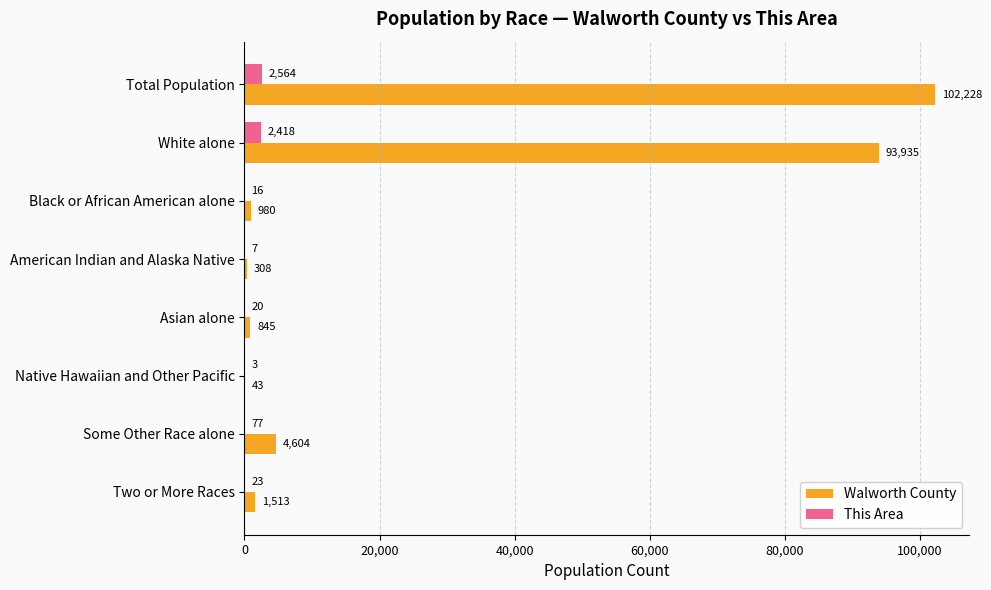

At which category is the sum across all series the highest?

Total Population